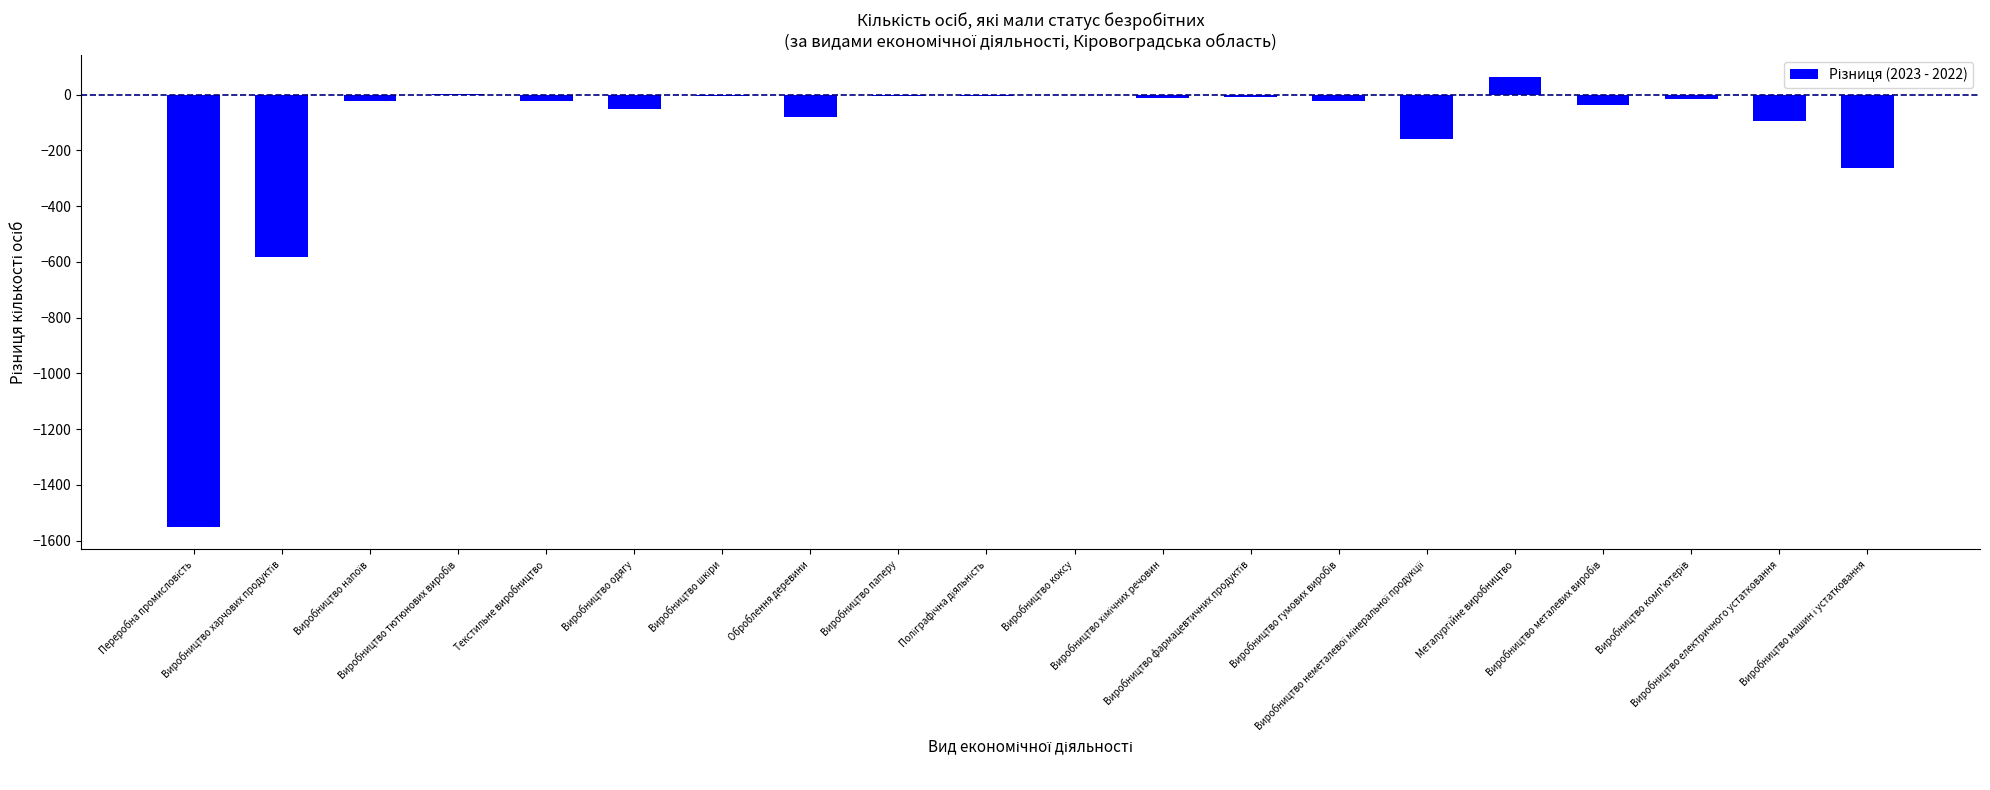

What is the greatest value displayed?

62